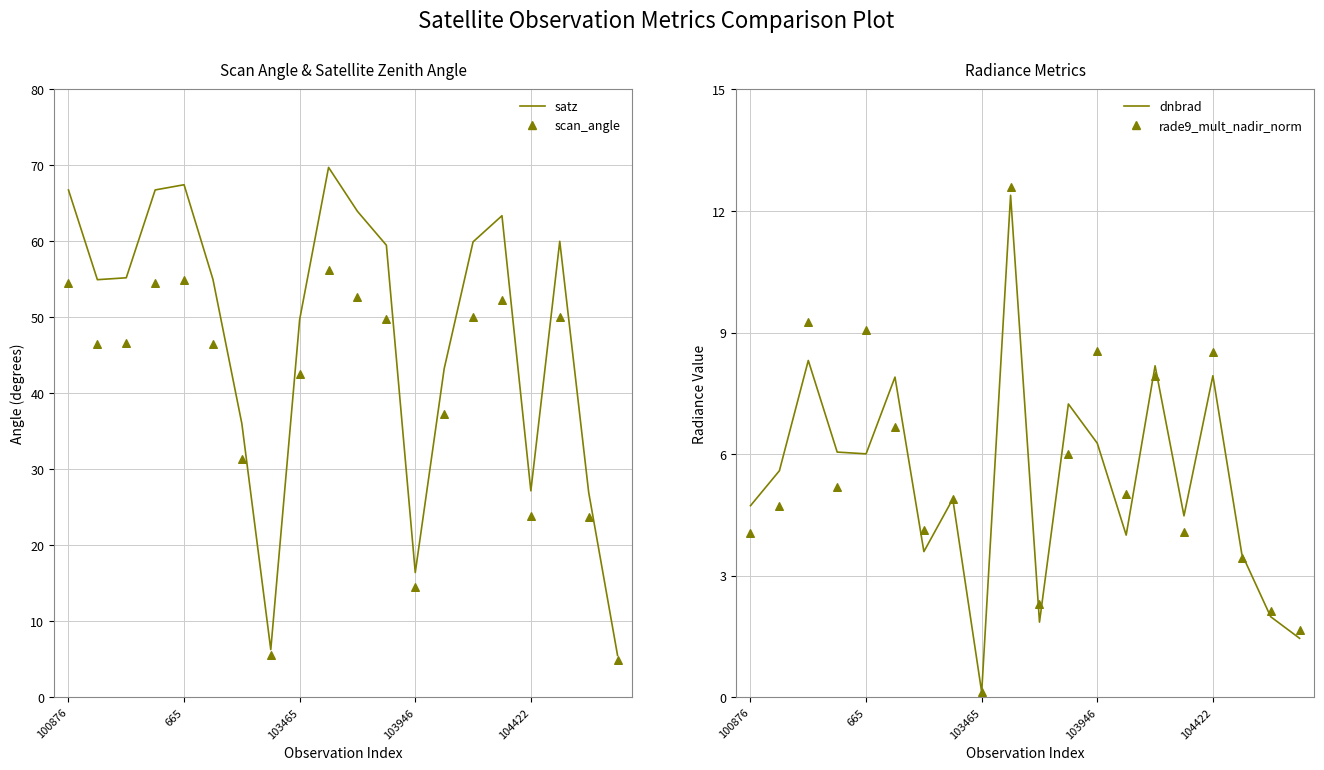

At how many categories does at least one series exceed 12?

18